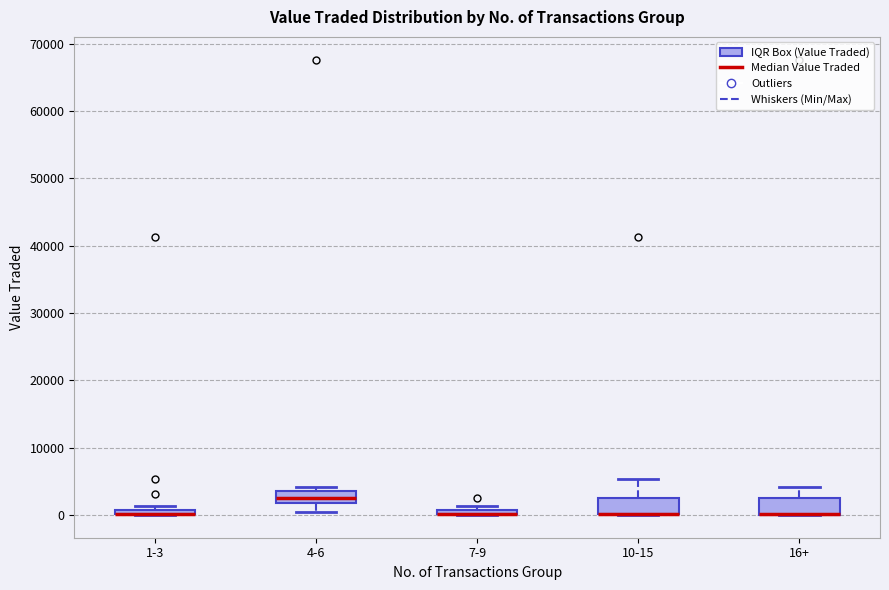

Where is the lower edge of the box for 16+ on the y-axis? The values are not printed on the chart, so give them approximately, as read against the axis.

0